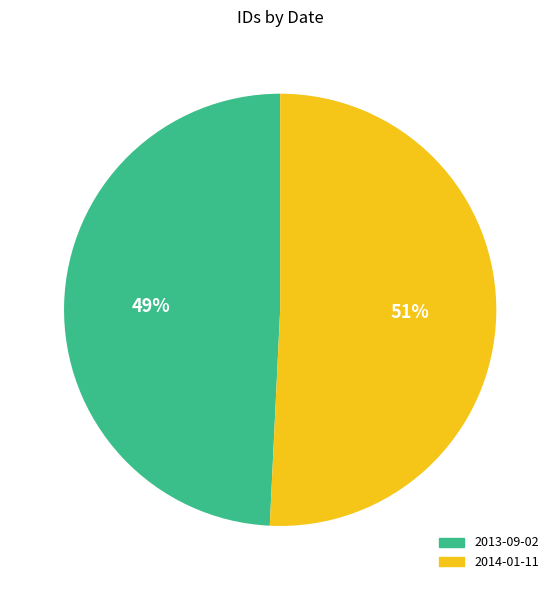

What is the largest slice in the pie chart?

2014-01-11